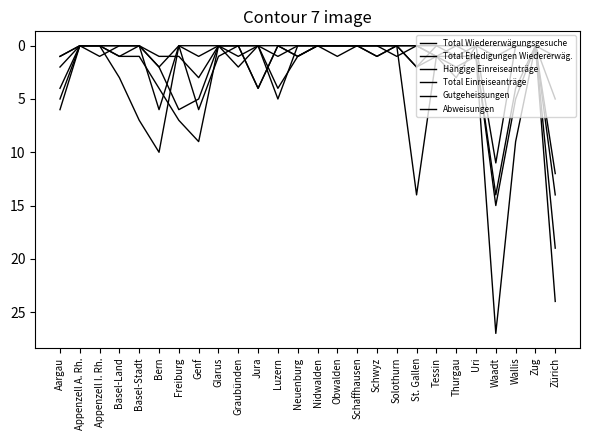

Reading left to right, extract all data points from this chart.

Total Wiedererwägungsgesuche: Aargau=6	Appenzell A. Rh.=0	Appenzell I. Rh.=0	Basel-Land=3	Basel-Stadt=7	Bern=10	Freiburg=0	Genf=6	Glarus=1	Graubünden=0	Jura=0	Luzern=4	Neuenburg=1	Nidwalden=0	Obwalden=1	Schaffhausen=0	Schwyz=0	Solothurn=0	St. Gallen=14	Tessin=1	Thurgau=0	Uri=1	Waadt=14	Wallis=4	Zug=0	Zürich=24
Total Erledigungen Wiedererwäg.: Aargau=4	Appenzell A. Rh.=0	Appenzell I. Rh.=0	Basel-Land=1	Basel-Stadt=1	Bern=4	Freiburg=7	Genf=9	Glarus=0	Graubünden=0	Jura=4	Luzern=0	Neuenburg=1	Nidwalden=0	Obwalden=0	Schaffhausen=0	Schwyz=1	Solothurn=0	St. Gallen=2	Tessin=1	Thurgau=2	Uri=1	Waadt=27	Wallis=9	Zug=0	Zürich=19
Hängige Einreiseanträge: Aargau=5	Appenzell A. Rh.=0	Appenzell I. Rh.=0	Basel-Land=0	Basel-Stadt=0	Bern=6	Freiburg=0	Genf=1	Glarus=0	Graubünden=1	Jura=0	Luzern=1	Neuenburg=0	Nidwalden=0	Obwalden=0	Schaffhausen=0	Schwyz=0	Solothurn=0	St. Gallen=0	Tessin=1	Thurgau=3	Uri=0	Waadt=1	Wallis=0	Zug=0	Zürich=5
Total Einreiseanträge: Aargau=1	Appenzell A. Rh.=0	Appenzell I. Rh.=1	Basel-Land=0	Basel-Stadt=0	Bern=2	Freiburg=0	Genf=0	Glarus=0	Graubünden=2	Jura=0	Luzern=5	Neuenburg=0	Nidwalden=0	Obwalden=0	Schaffhausen=0	Schwyz=0	Solothurn=1	St. Gallen=0	Tessin=0	Thurgau=0	Uri=0	Waadt=0	Wallis=0	Zug=0	Zürich=12
Gutgeheissungen: Aargau=1	Appenzell A. Rh.=0	Appenzell I. Rh.=0	Basel-Land=1	Basel-Stadt=0	Bern=2	Freiburg=6	Genf=5	Glarus=0	Graubünden=0	Jura=0	Luzern=0	Neuenburg=1	Nidwalden=0	Obwalden=0	Schaffhausen=0	Schwyz=1	Solothurn=0	St. Gallen=0	Tessin=1	Thurgau=1	Uri=0	Waadt=11	Wallis=0	Zug=0	Zürich=1
Abweisungen: Aargau=2	Appenzell A. Rh.=0	Appenzell I. Rh.=0	Basel-Land=0	Basel-Stadt=0	Bern=1	Freiburg=1	Genf=3	Glarus=0	Graubünden=0	Jura=4	Luzern=0	Neuenburg=0	Nidwalden=0	Obwalden=0	Schaffhausen=0	Schwyz=0	Solothurn=0	St. Gallen=2	Tessin=0	Thurgau=1	Uri=1	Waadt=15	Wallis=5	Zug=0	Zürich=14